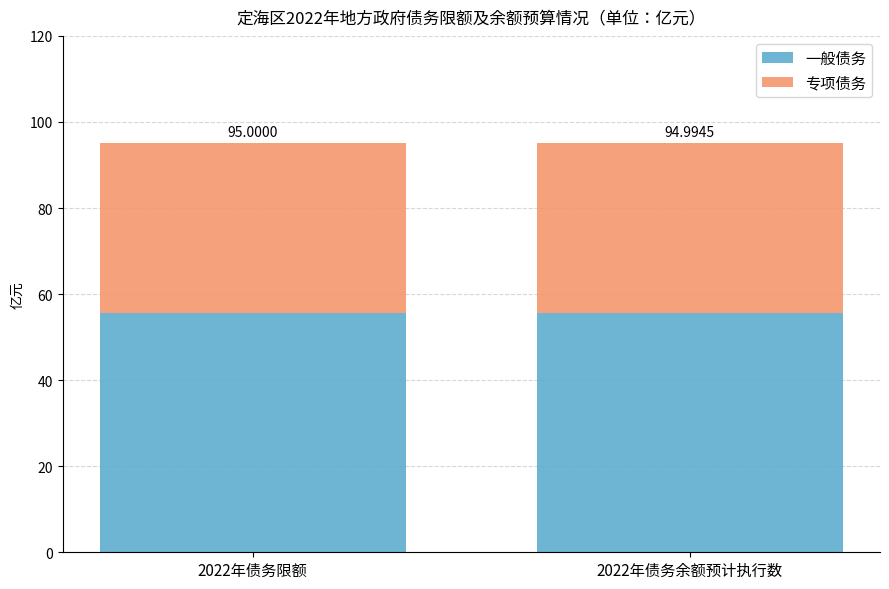

Rank the series by their average value, from highest to lowest.

一般债务, 专项债务